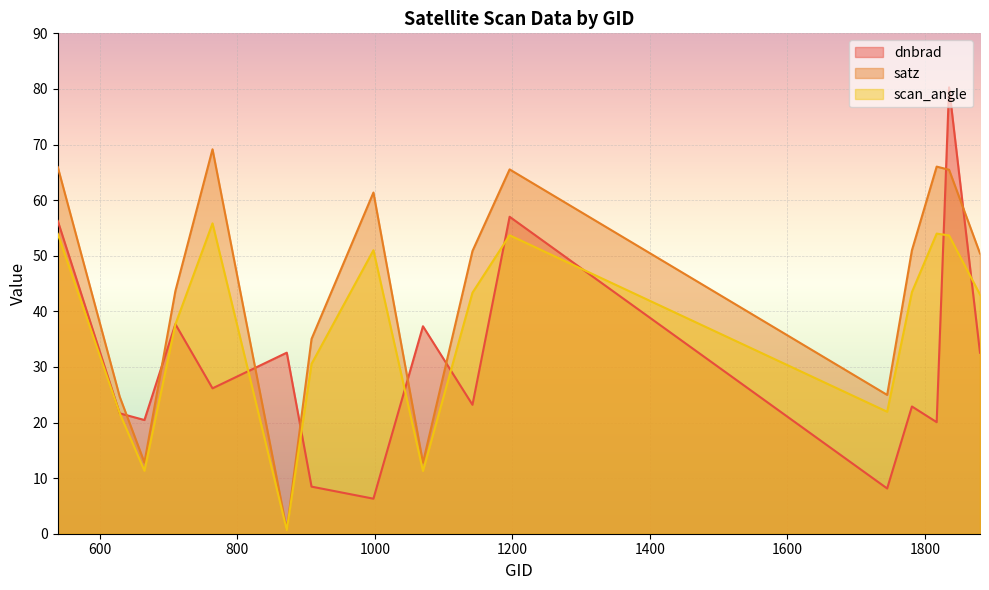

What is the value of the scan_angle point at the 14th from the left?

54.0